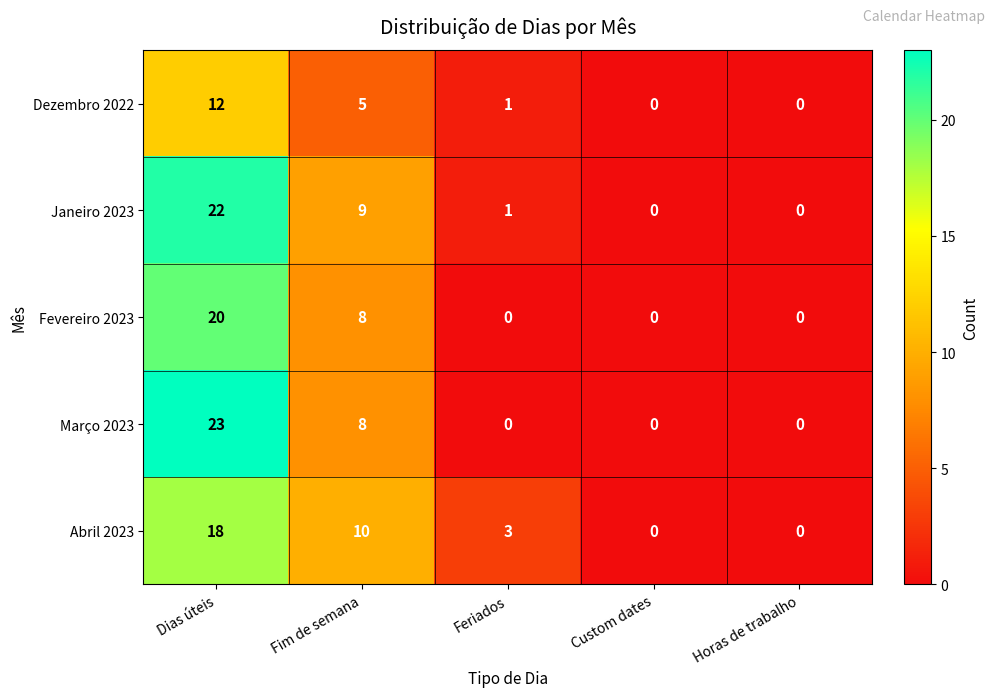

What is the sum of the Janeiro 2023 values at Dias úteis and Custom dates?

22